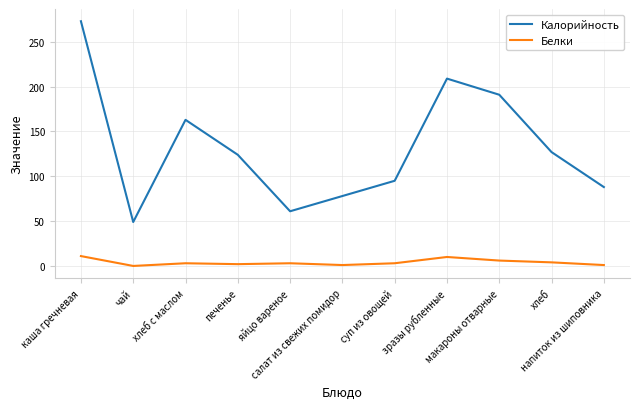

True or false: Белки and Калорийность intersect in this chart.

False